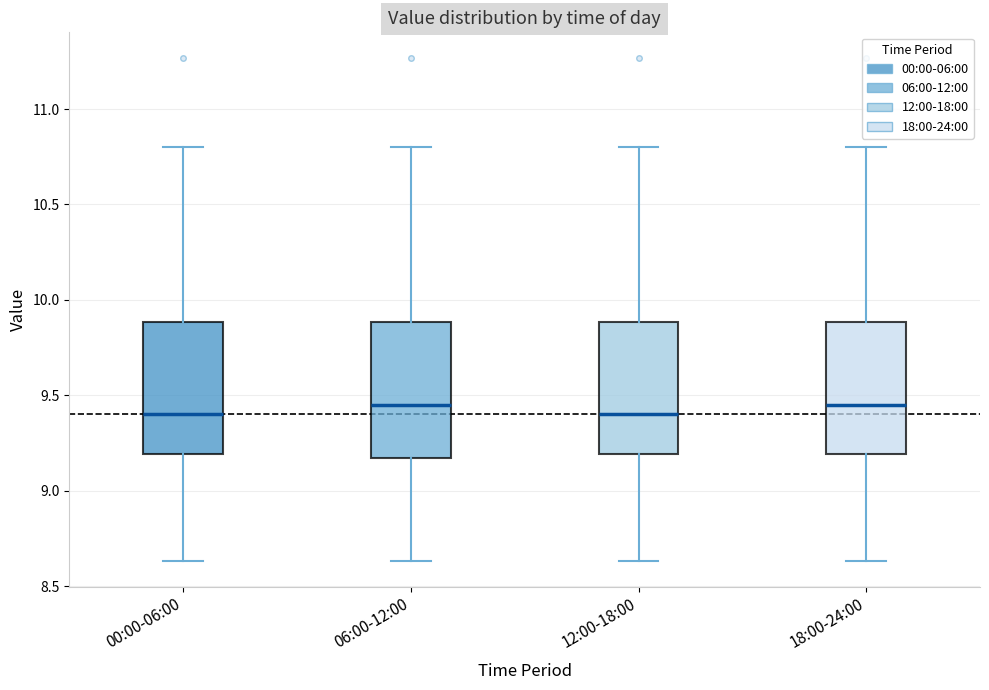

Where does the median line of the box for 12:00-18:00 sit on the y-axis? The values are not printed on the chart, so give them approximately, as read against the axis.

9.40